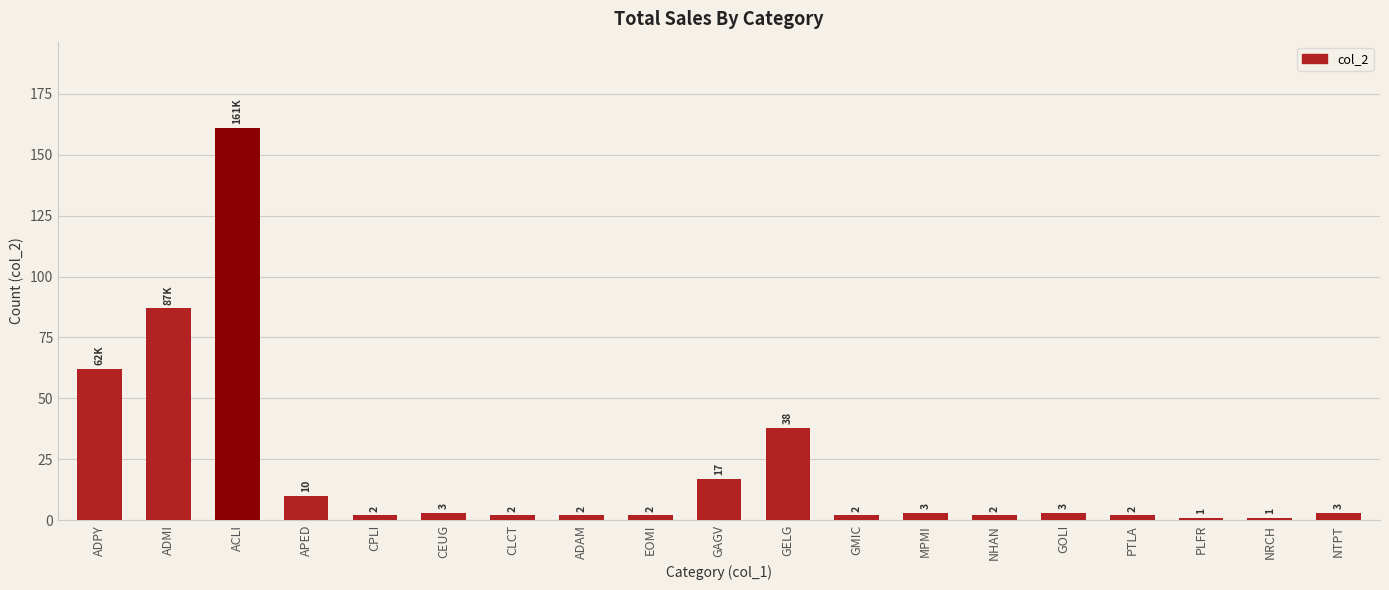

Reading right to left, transcribe all the data shown in this chart.

3	1	1	2	3	2	3	2	38	17	2	2	2	3	2	10	161	87	62